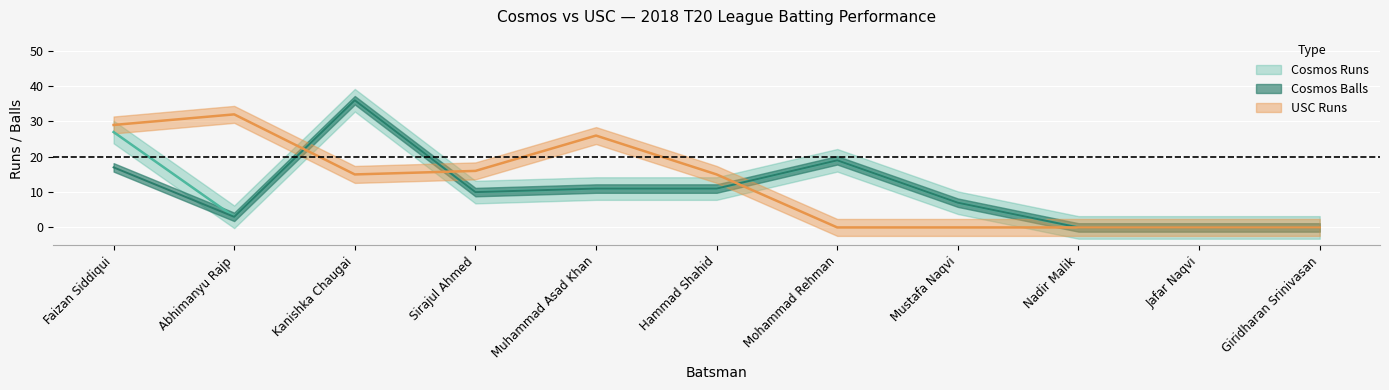

Between which two adjacent categories do USC Runs and Cosmos Balls first intersect?

Abhimanyu Rajp and Kanishka Chaugai